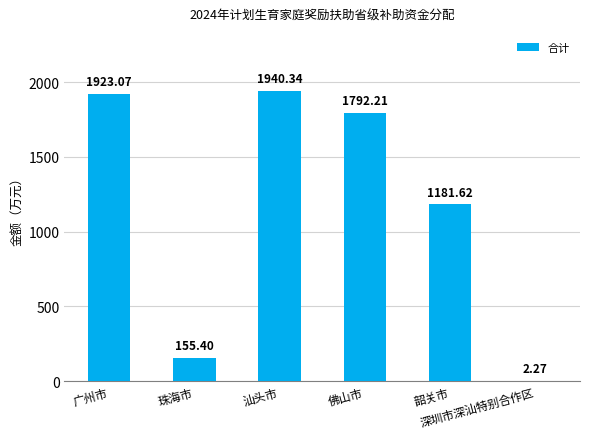

How many data points does each series have?

6